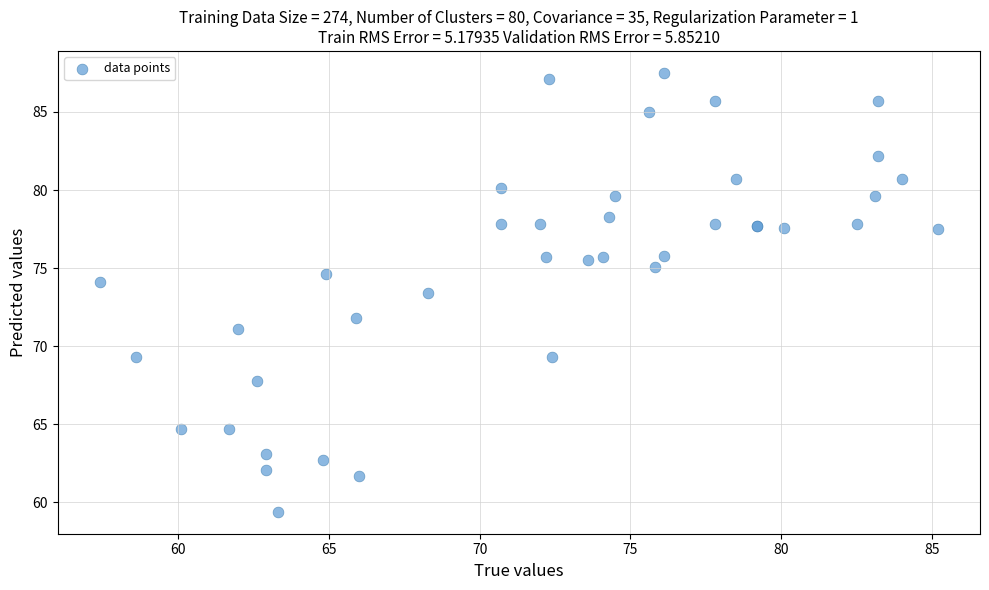

What Y value in the scatter plot is closest to 73?

73.4